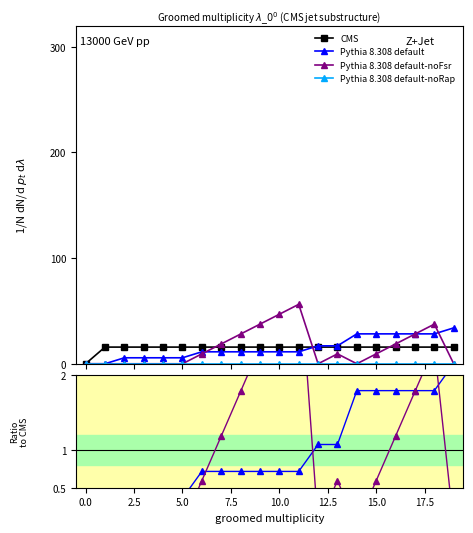

The value of col_1 at 19 is 23.4. True or false?

False